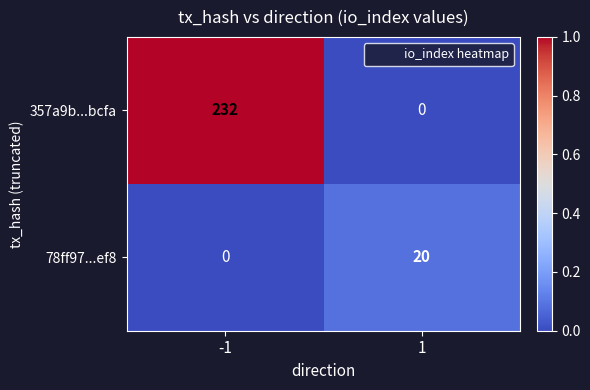

The 357a9b...bcfa series shows 395 at -1. True or false?

False